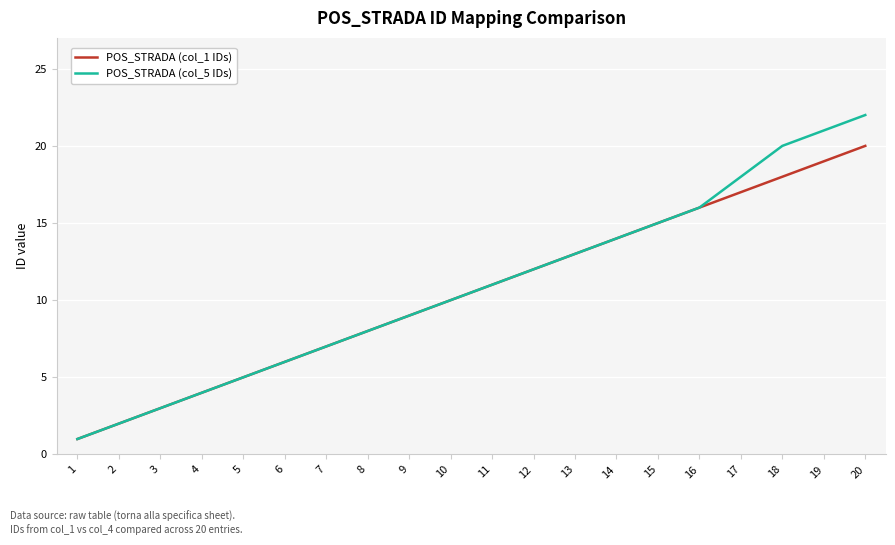

What is the greatest value displayed?

22